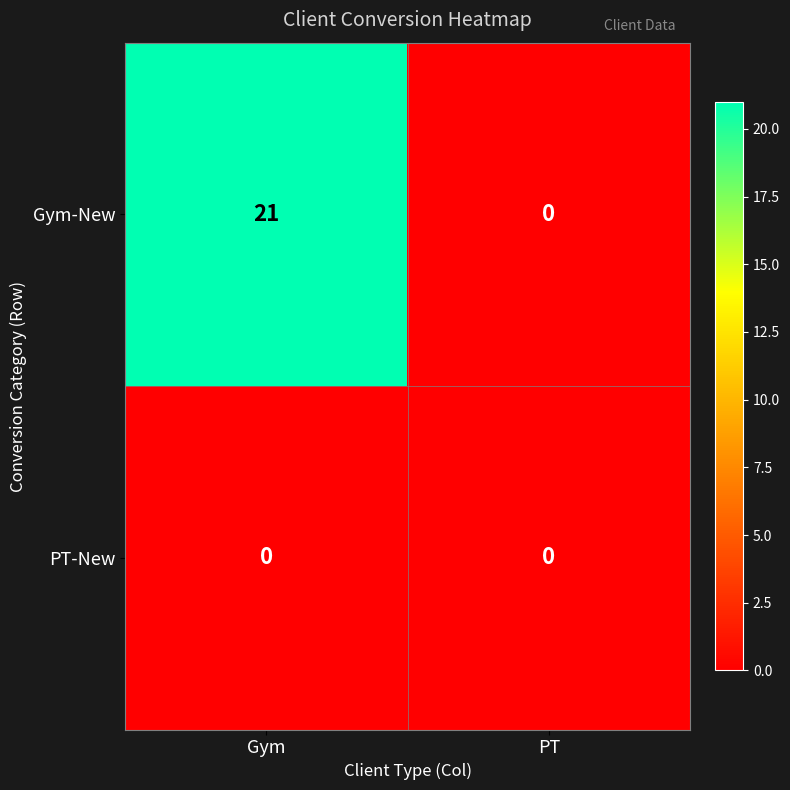

Reading left to right, what are all the values shown in this chart?

Gym-New: Gym=21	PT=0
PT-New: Gym=0	PT=0